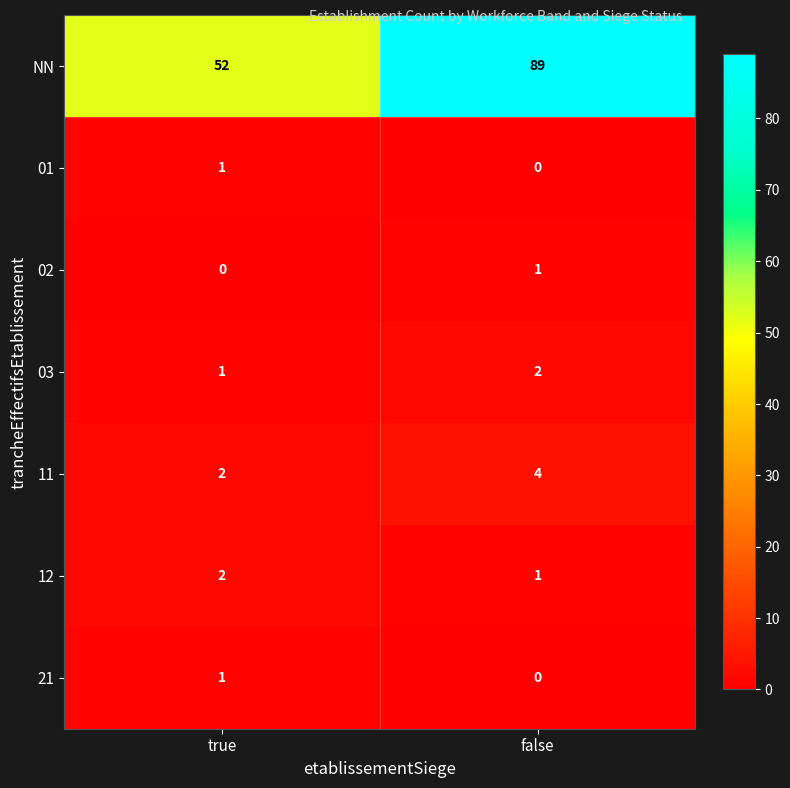

The value of 21 at false is 0. True or false?

True